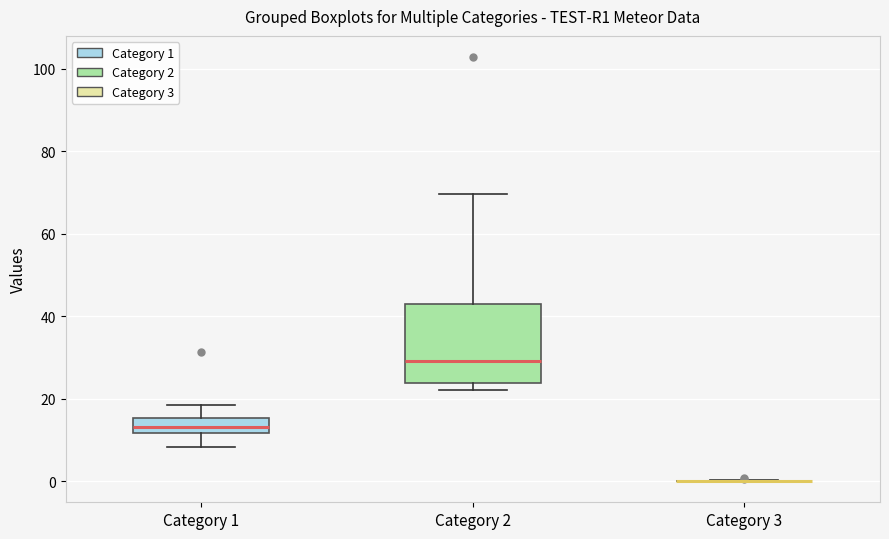

Where does the median line of the box for Category 2 sit on the y-axis? The values are not printed on the chart, so give them approximately, as read against the axis.

30